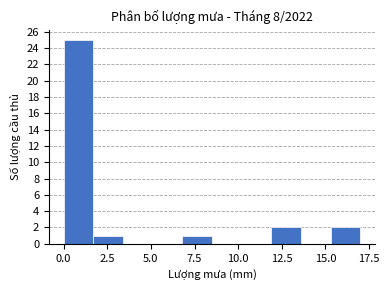

Read against the x-axis, roughly where is the centre of the tallest bar?

1.0